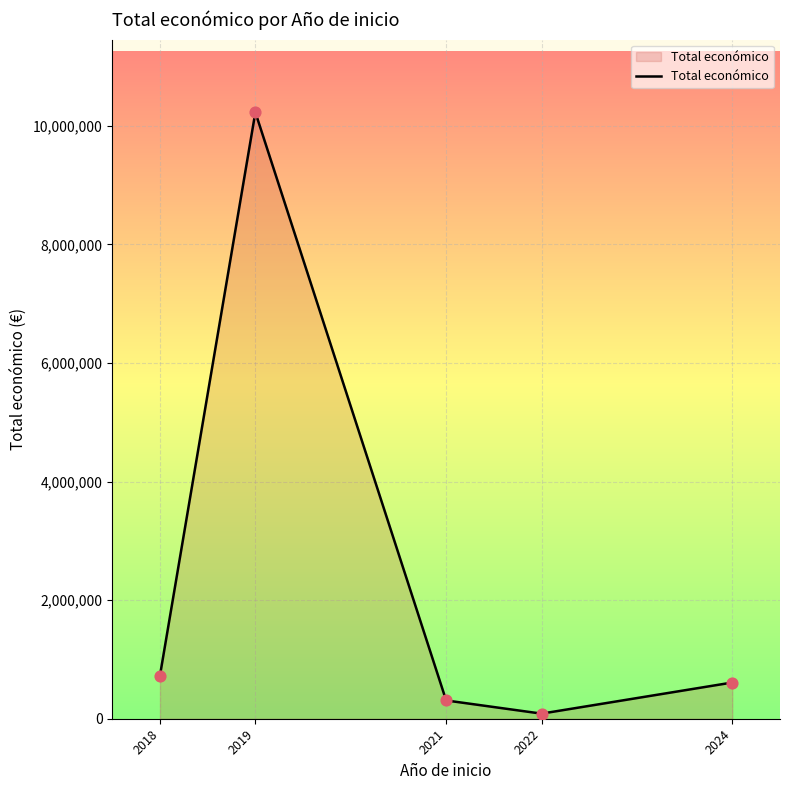

Between 2021 and 2019, which is larger?

2019